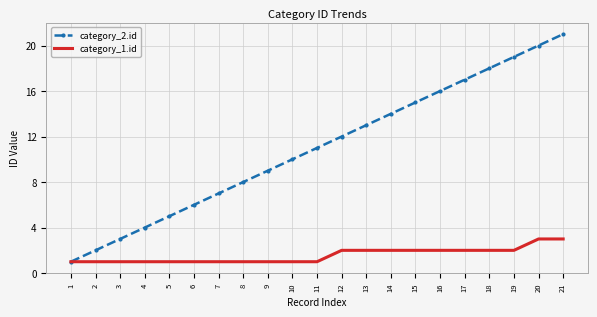

The category_1.id series shows 2 at 6. True or false?

False